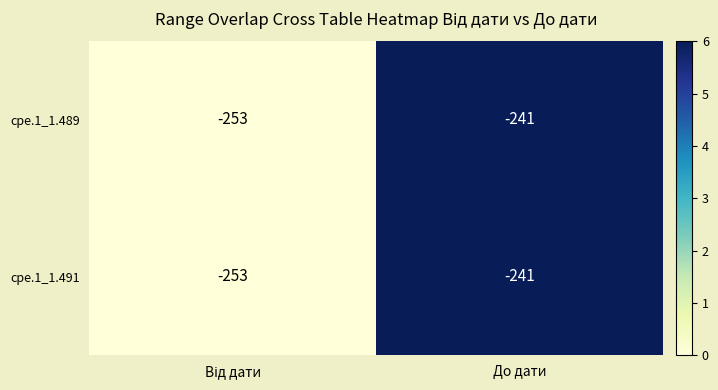

Is it true that cpe.1_1.491 equals -241 at До дати?

True